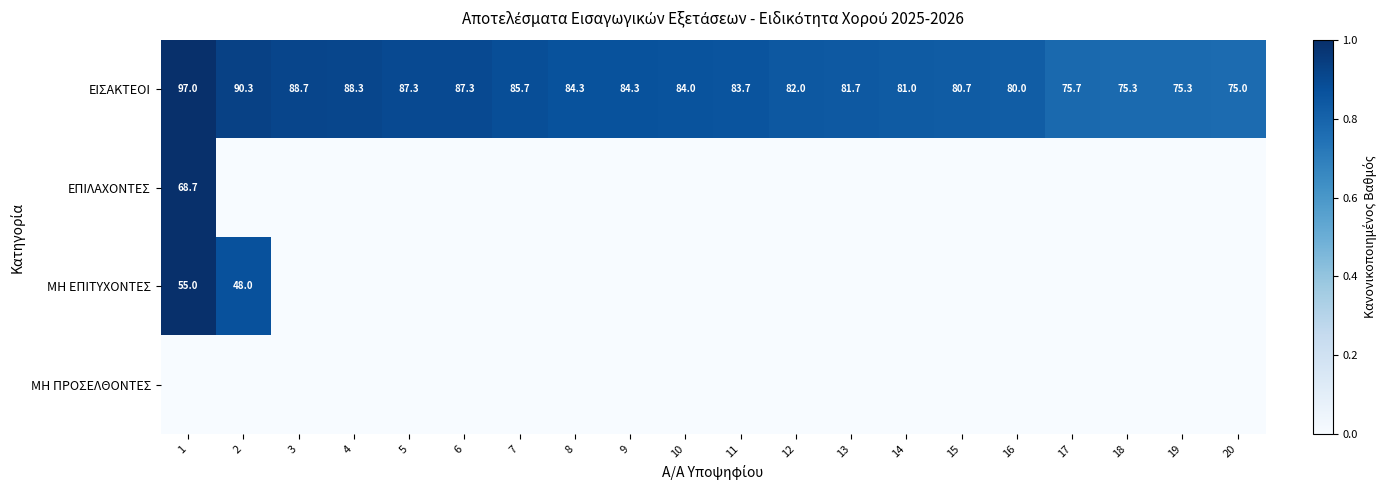

The ΕΙΣΑΚΤΕΟΙ series shows 34.9 at 14. True or false?

False